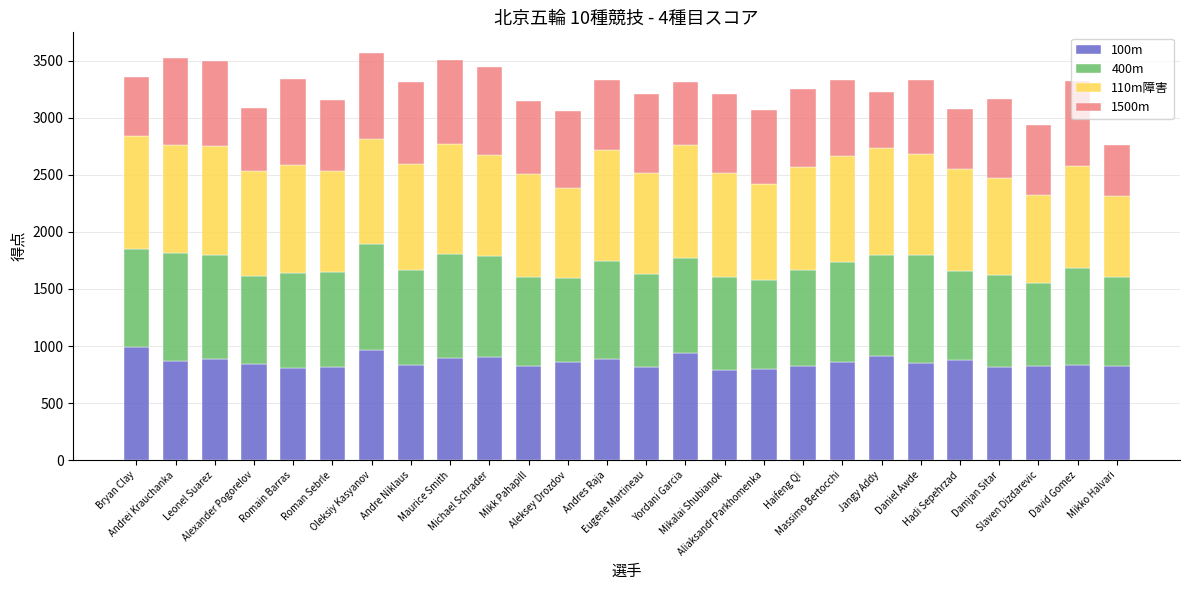

What is the minimum value for 100m?

793